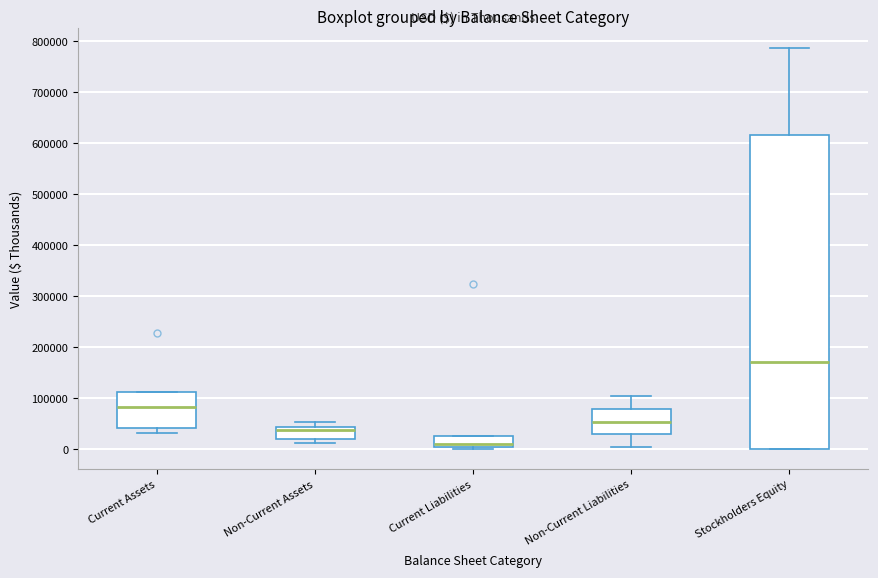

Reading left to right, transcribe this box plot: for each box, give where its median line is, the range the box spans, and where its two whiskers end, as read against the y-axis. The values are not printed on the chart, so give them approximately, as read against the axis.

Current Assets: median 80000, box 40000 to 110000, whiskers 30000 to 110000
Non-Current Assets: median 40000 (just below the box's upper edge), box 20000 to 40000, whiskers 10000 to 50000
Current Liabilities: median 10000, box 0 to 30000, whiskers 0 (just below the box's lower edge) to 30000
Non-Current Liabilities: median 50000, box 30000 to 80000, whiskers 10000 to 100000
Stockholders Equity: median 170000, box 0 to 620000, whiskers 0 to 790000